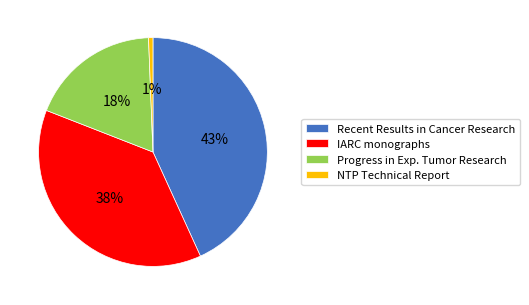

How many segments does this pie chart have?

4